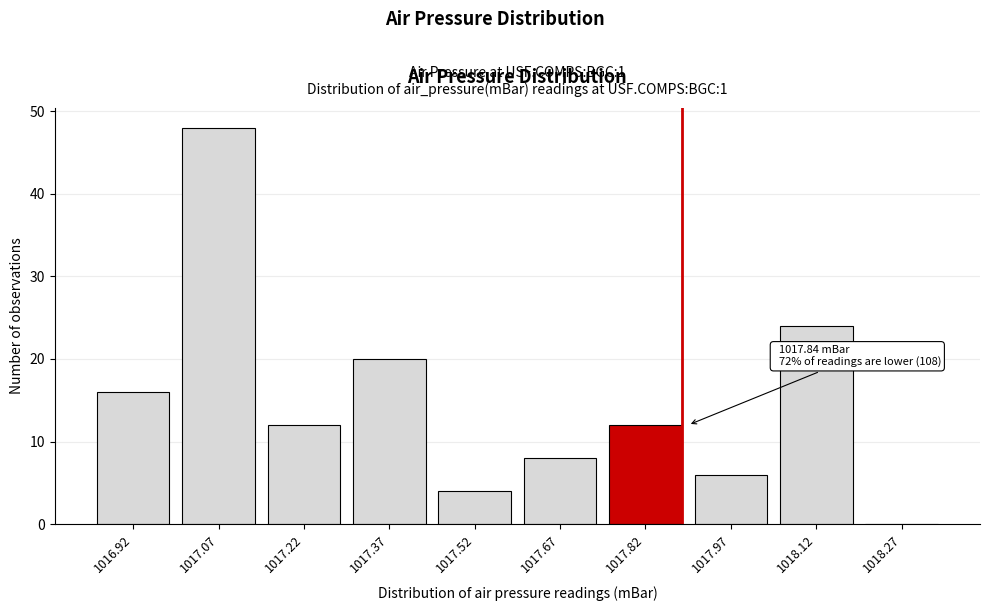

Reading left to right, extract all data points from this chart.

1016.92=16	1017.07=48	1017.22=12	1017.37=20	1017.52=4	1017.67=8	1017.82=12	1017.97=6	1018.12=24	1018.27=0